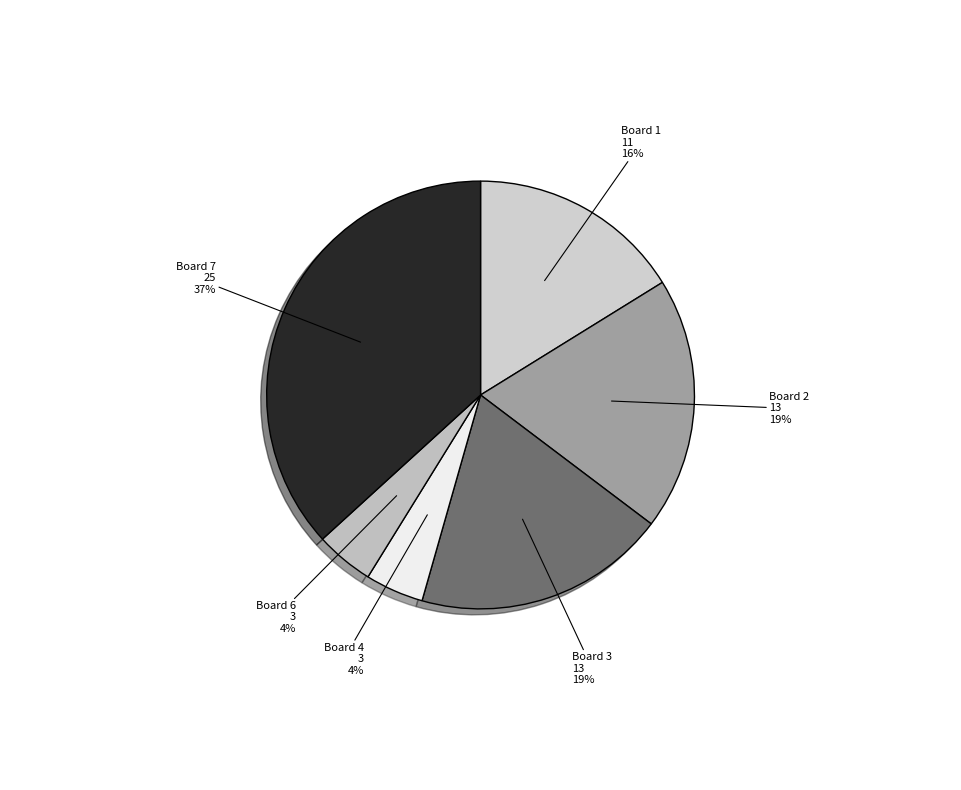

How many slices are in this pie chart?

6